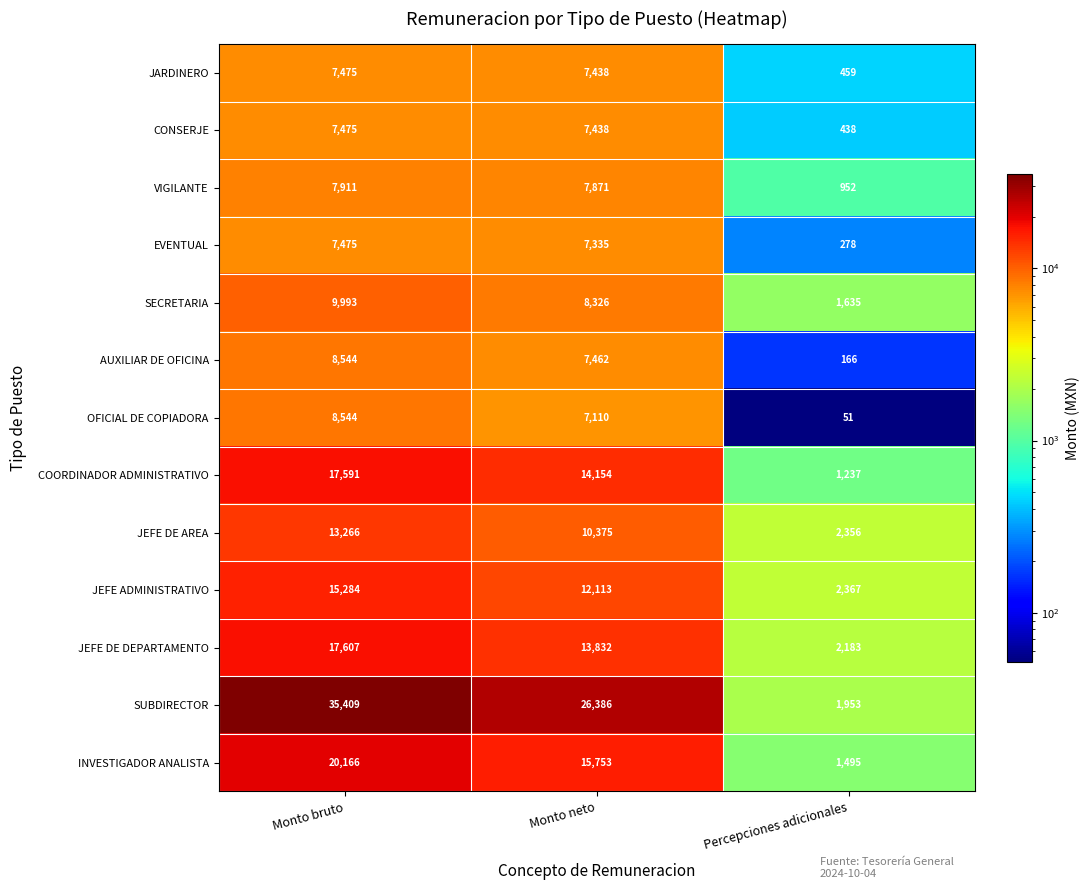

Is it true that JEFE DE AREA equals 4991 at Monto neto?

False